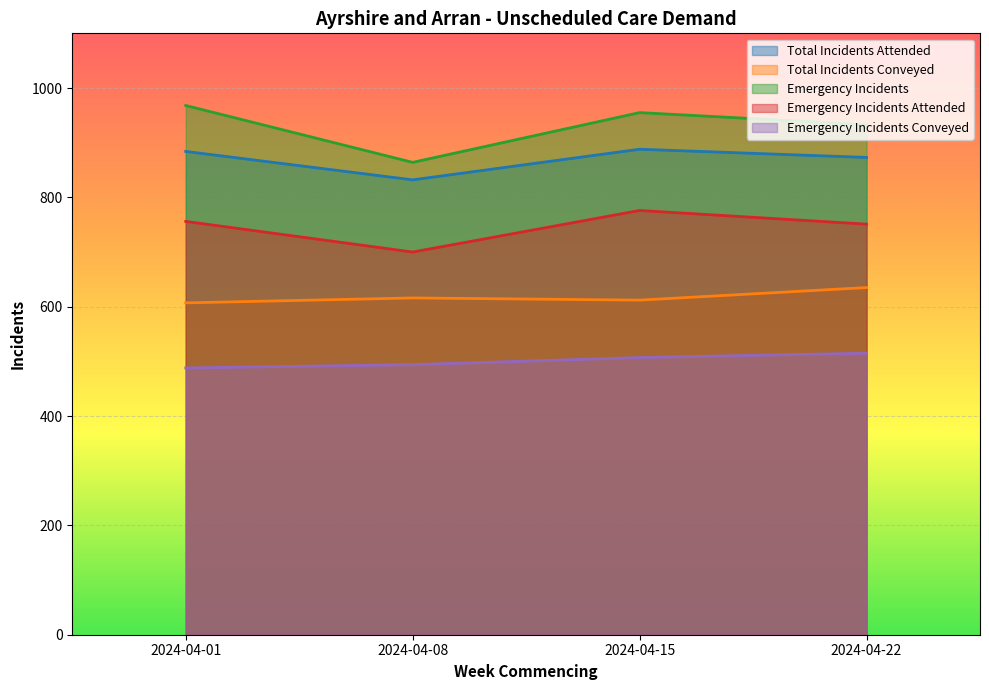

True or false: Emergency Incidents and Emergency Incidents Attended cross at least once.

False